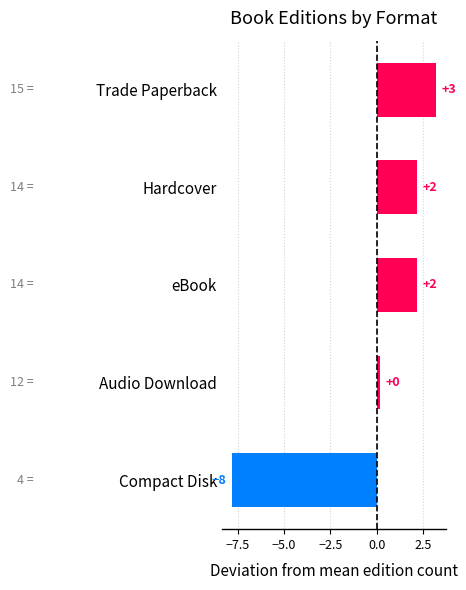

List the labels in order of value, smallest first.

Compact Disk, Audio Download, Hardcover, eBook, Trade Paperback